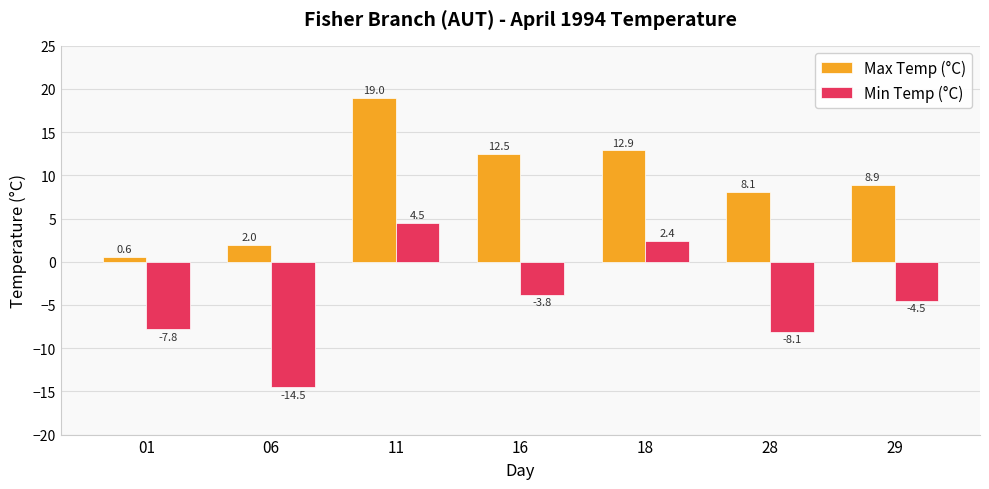

What is the highest value of the Max Temp (°C) series?

19.0